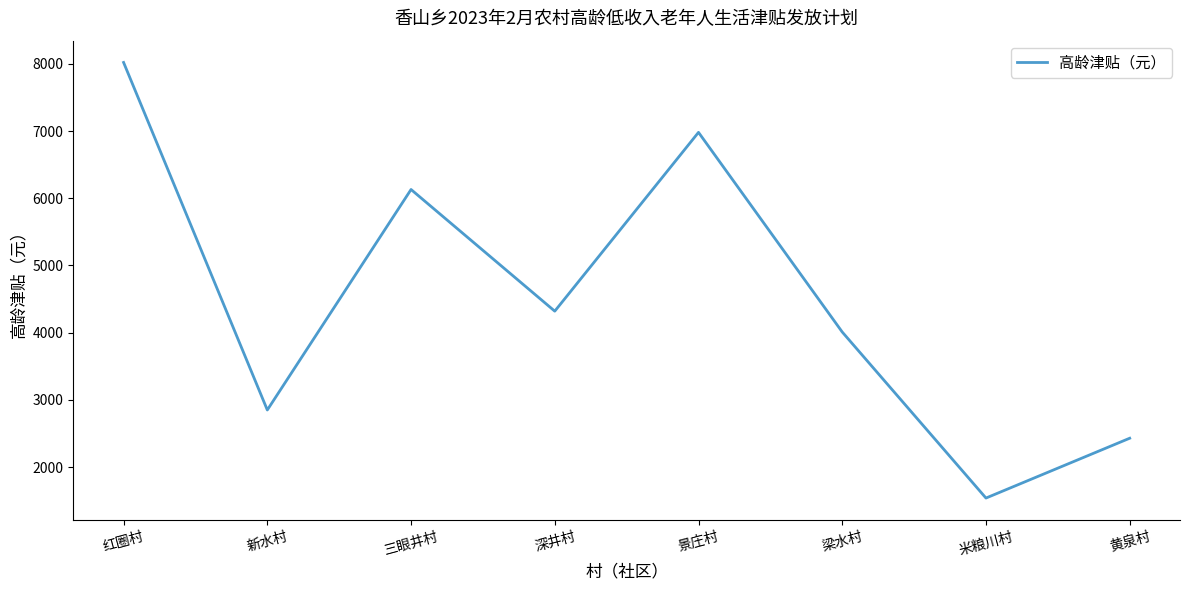

Which category has the highest value across all series?

红圈村